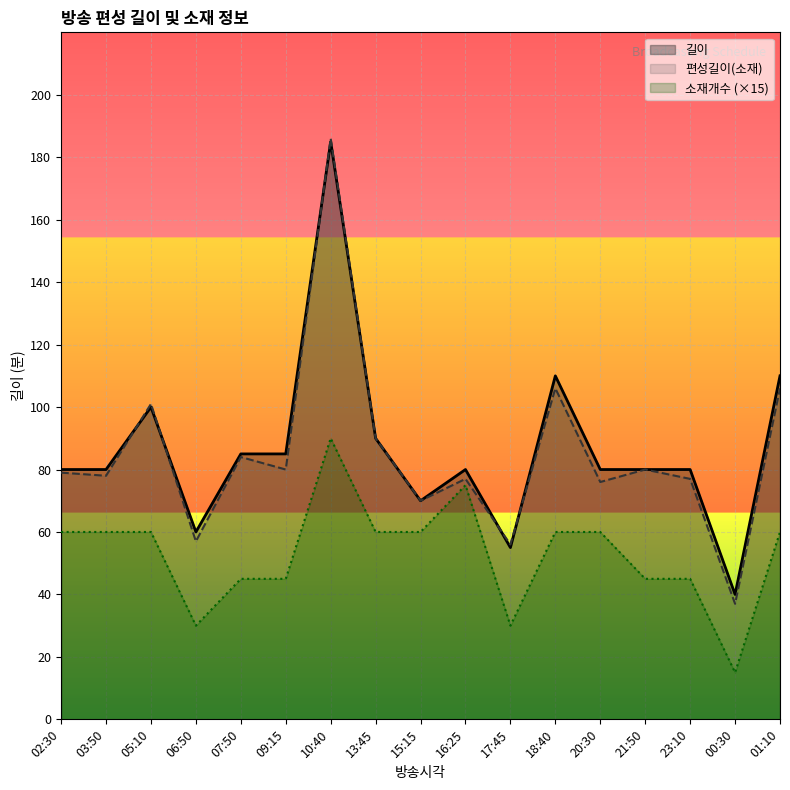

Between 10:40 and 05:10, which is larger?

10:40